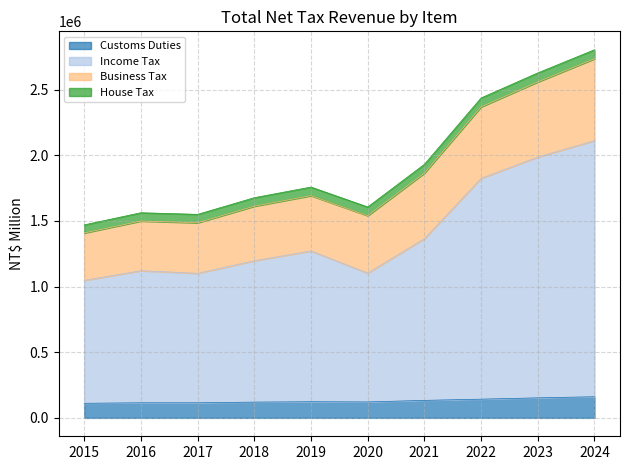

At how many categories does at least one series exceed 265947?

10